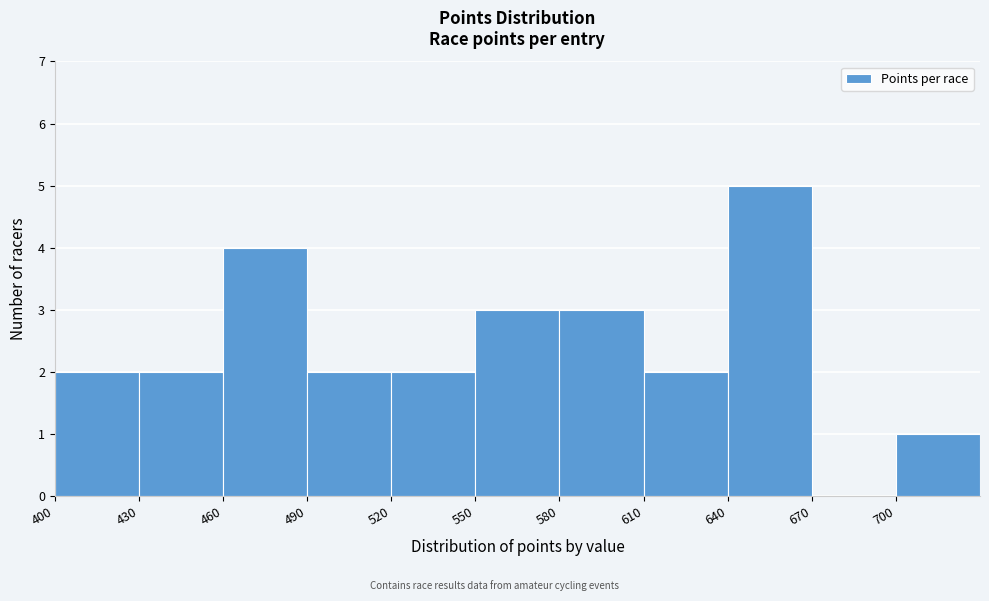

Reading left to right, list every bar in this chart as the range it spans on the x-axis followed by its height. The values are not printed on the chart, so give them approximately, as read against the axis.

400 to 430: 2
430 to 460: 2
460 to 490: 4
490 to 520: 2
520 to 550: 2
550 to 580: 3
580 to 610: 3
610 to 640: 2
640 to 670: 5
670 to 700: 0
700 to 730: 1